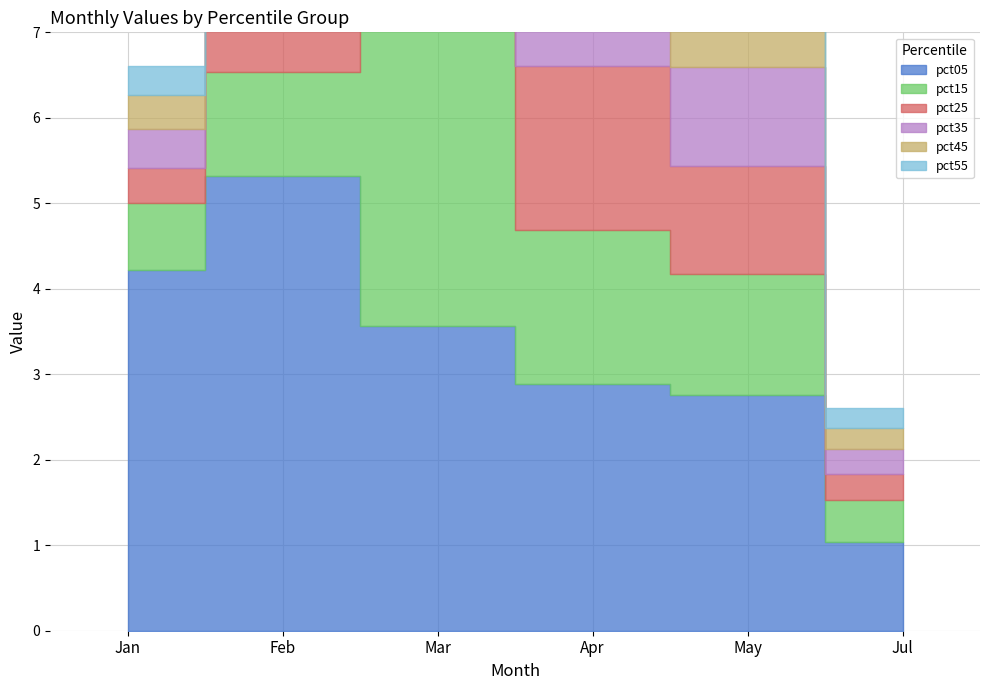

At which label does pct45 first exceed 1?

Feb